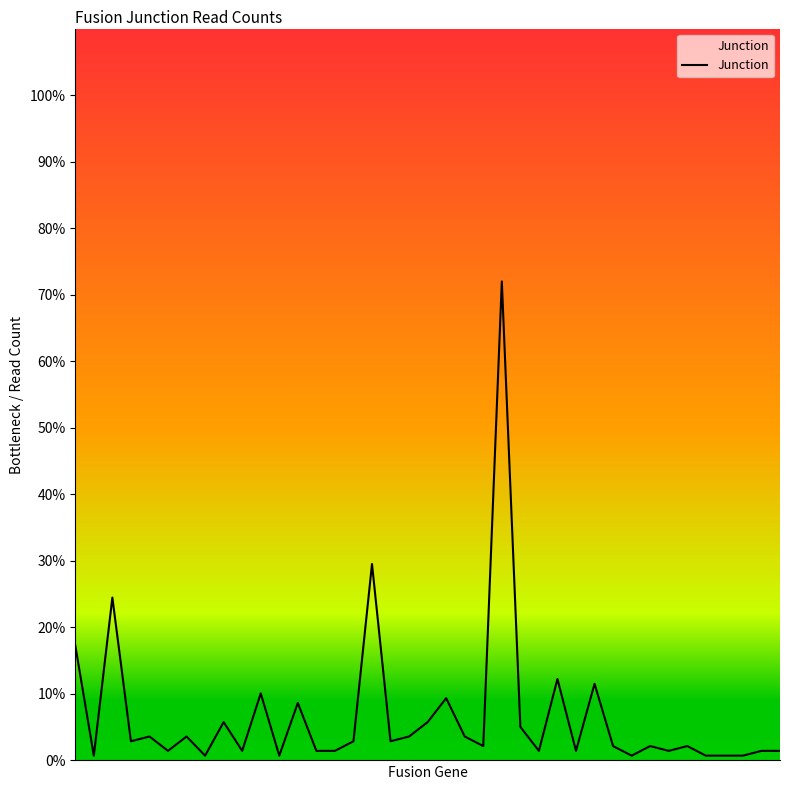

What is the maximum value shown in the chart?

72.0